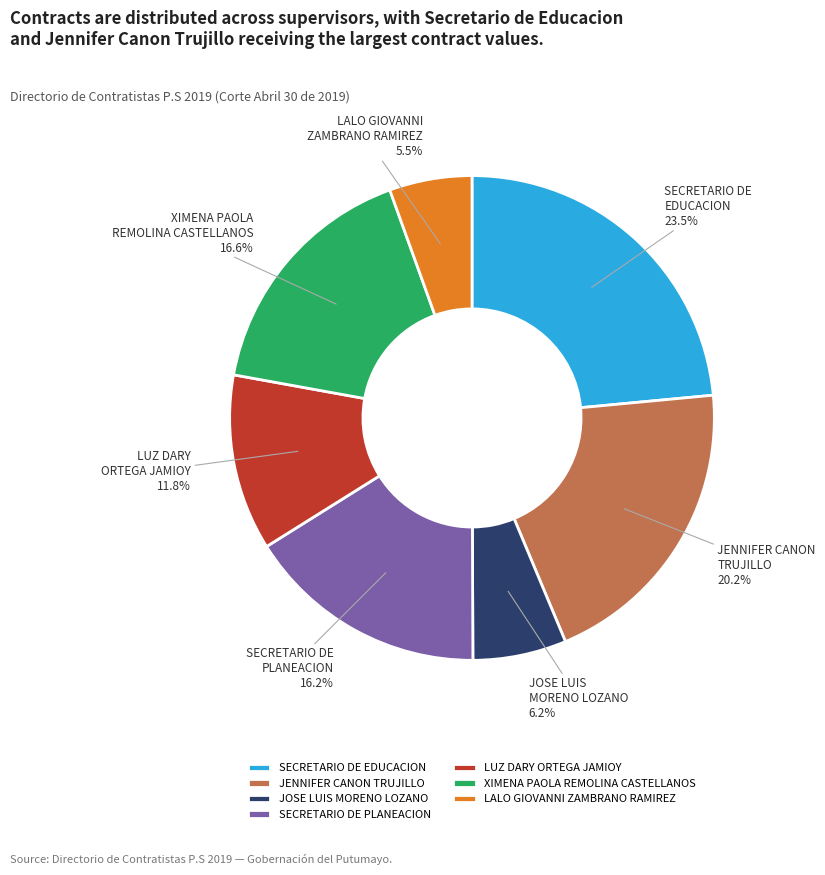

True or false: JOSE LUIS MORENO LOZANO accounts for 1% of the total.

False